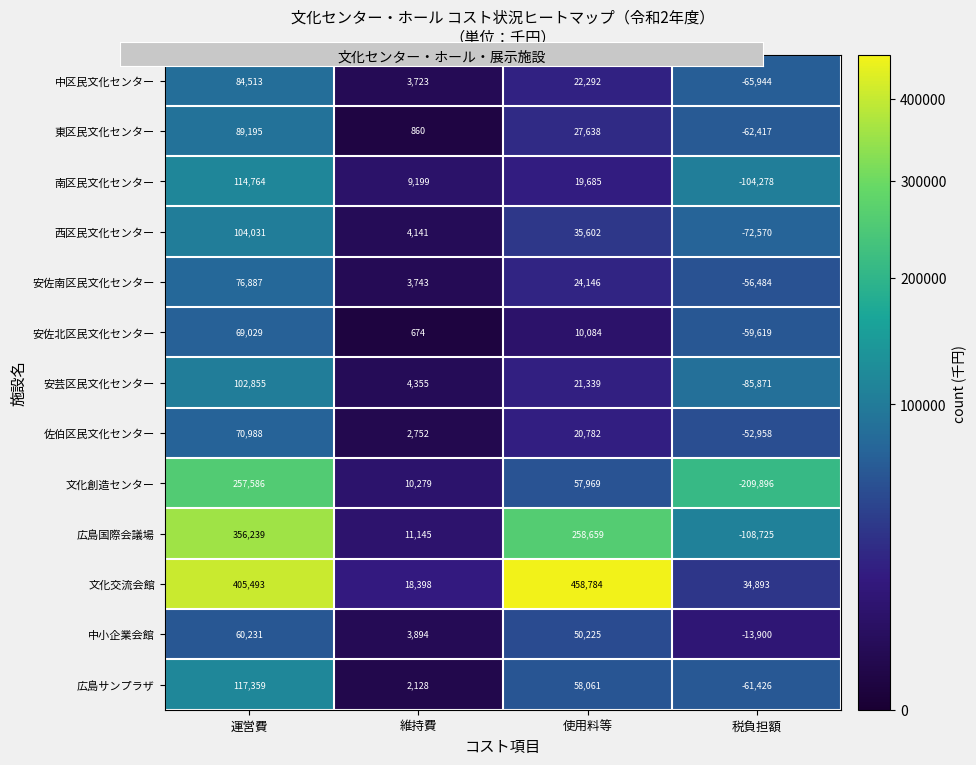

Which series changed the most between 維持費 and 使用料等?

文化交流会館